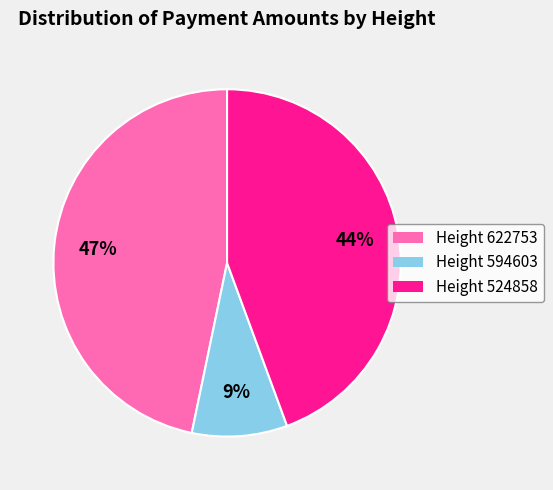

Is Height 524858 the majority of the pie?

No